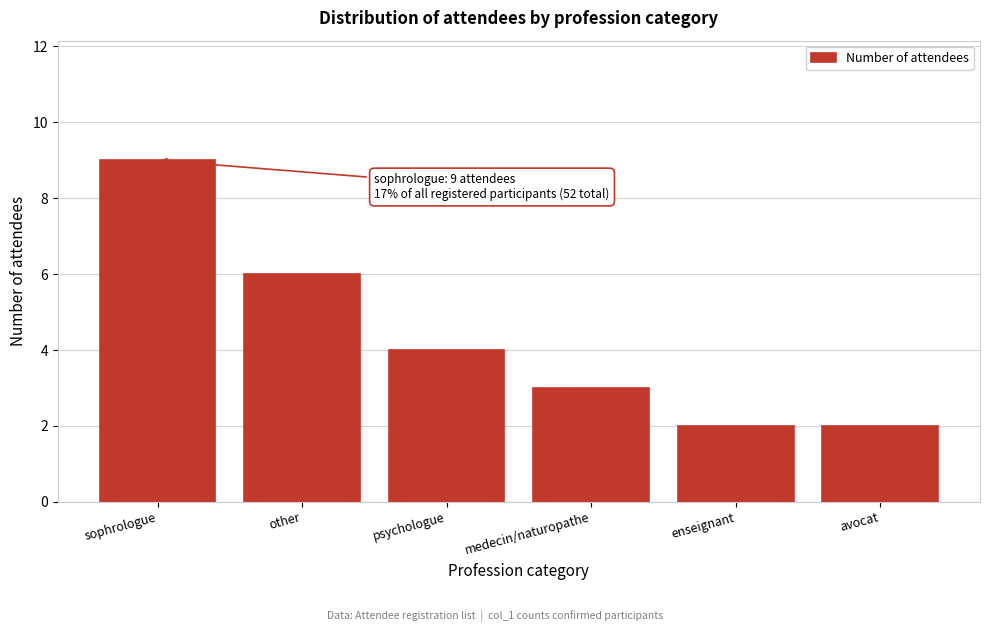

Reading left to right, extract all data points from this chart.

9	6	4	3	2	2